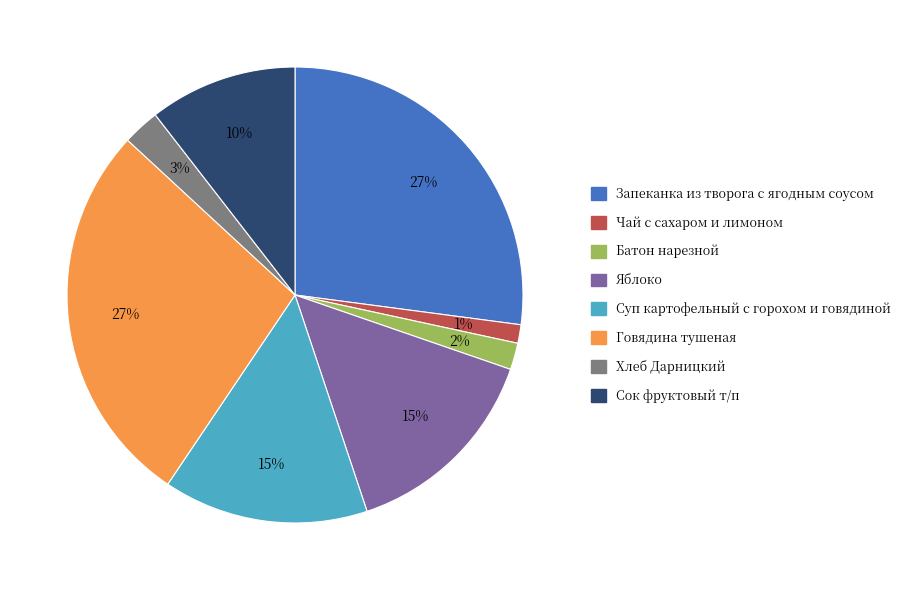

Which slice is the smallest?

Чай с сахаром и лимоном